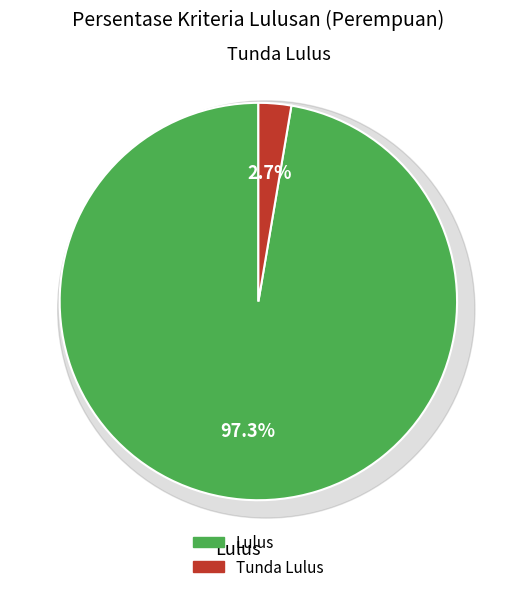

Approximately how many times larger is the value at Lulus compared to Tunda Lulus?

36.6